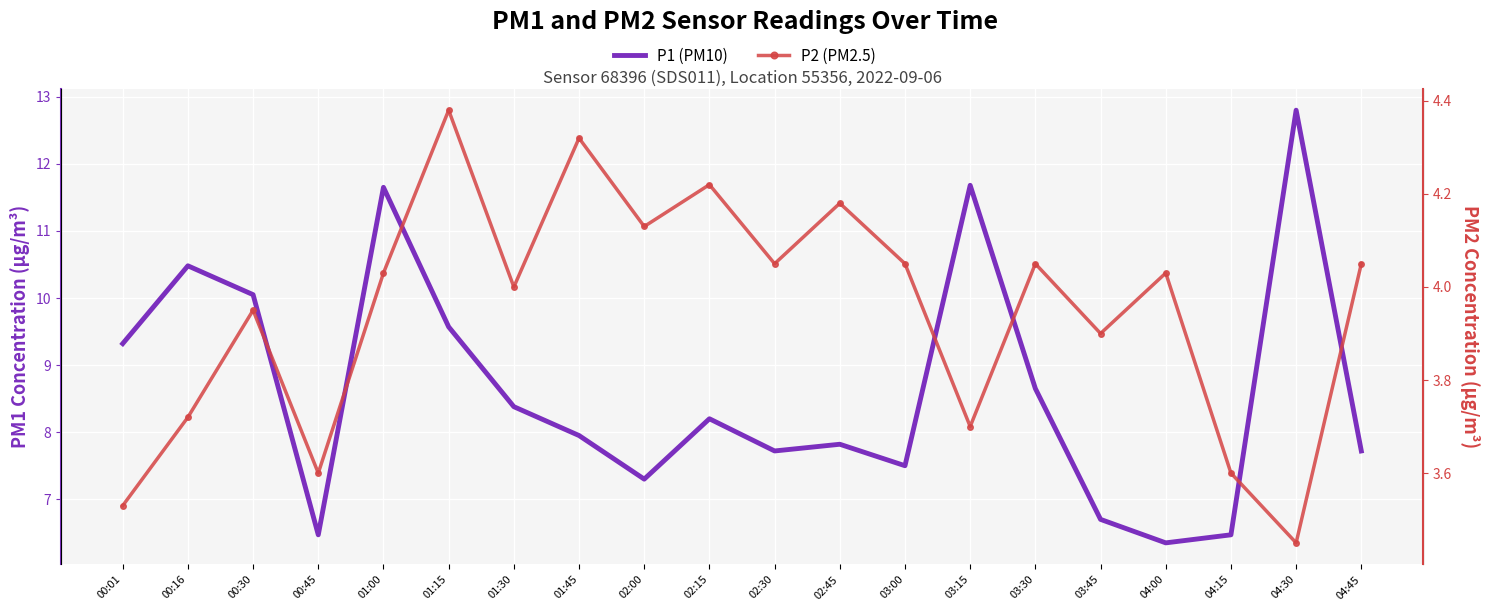

What position from the left is 00:01?

1